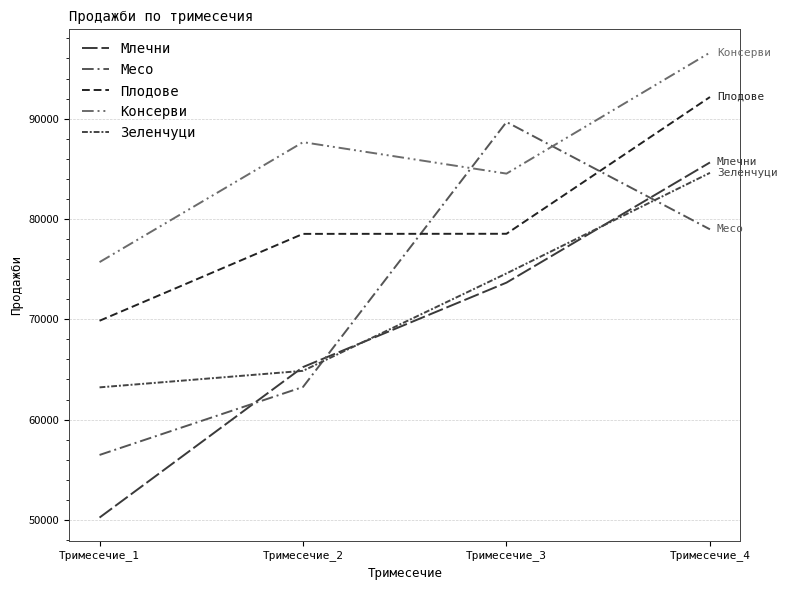

Is the value of Месо at Тримесечие_2 greater than the value of Плодове at Тримесечие_3?

No